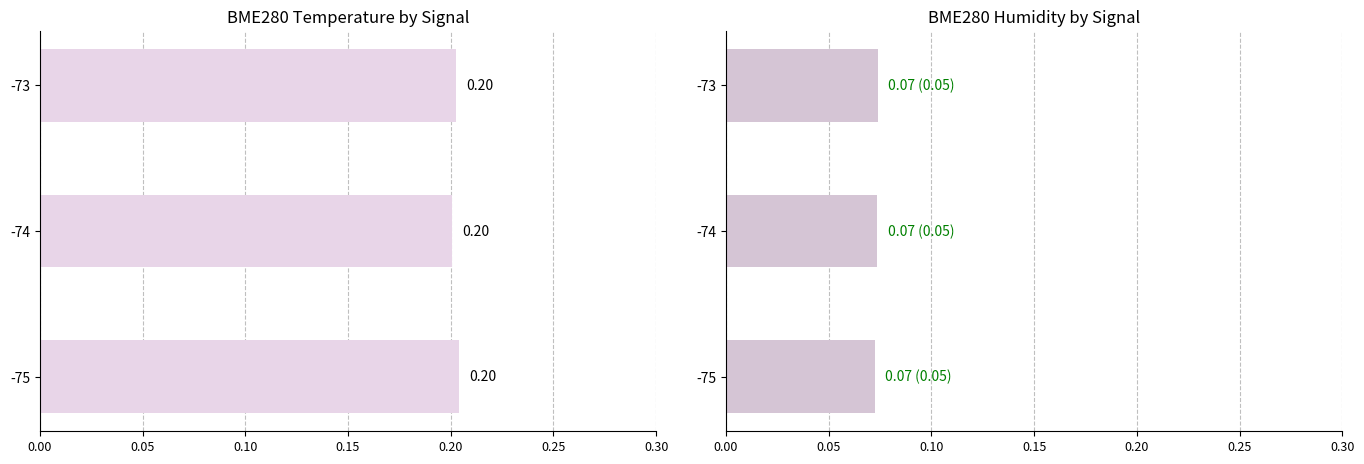

Reading left to right, list all the values displayed in this chart.

BME280_temperature: 0.2	0.2	0.2
BME280_humidity: 0.1	0.1	0.1